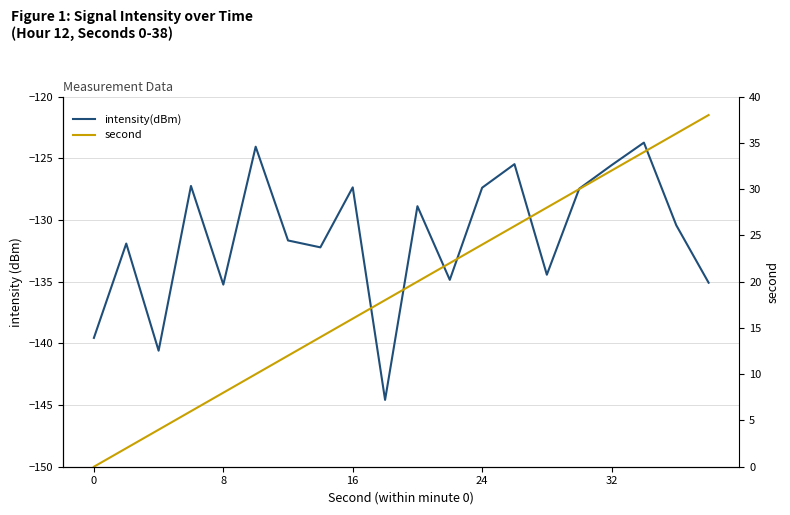

Is this an area chart (filled region under the line)?

No